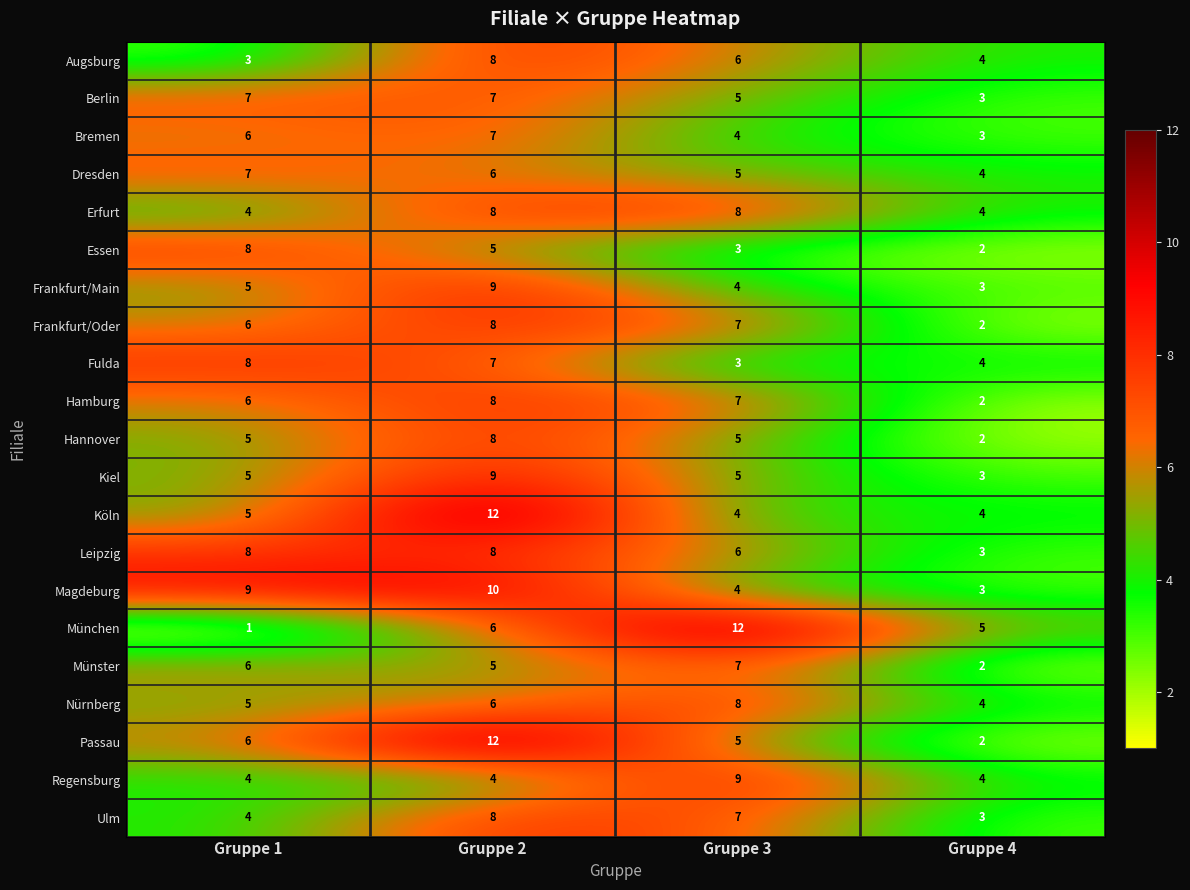

What is the sum of the Erfurt values at Gruppe 3 and Gruppe 4?

12